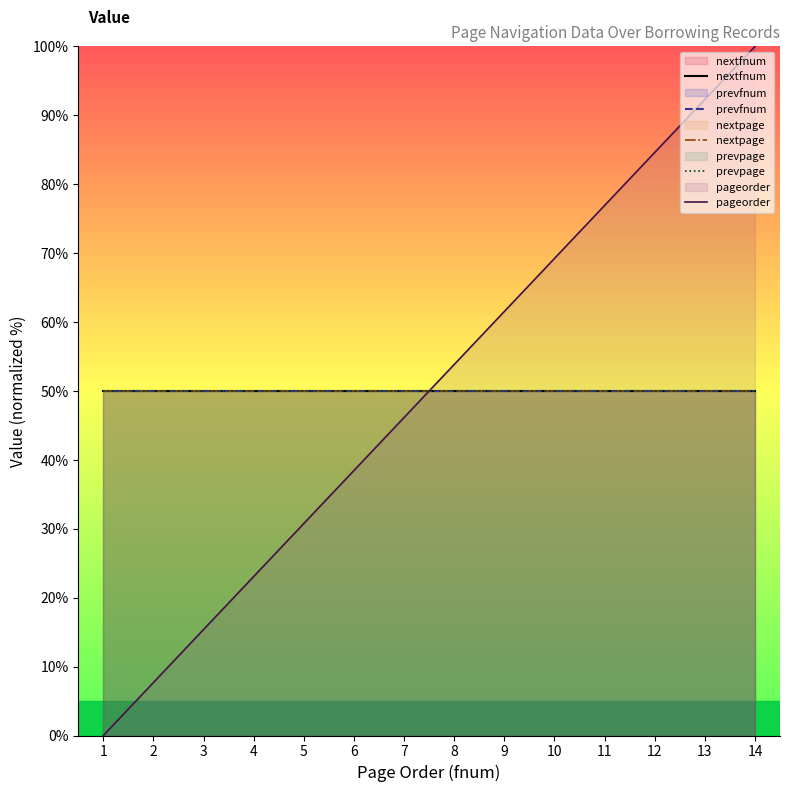

Does the chart display data point markers on the line(s)?

No